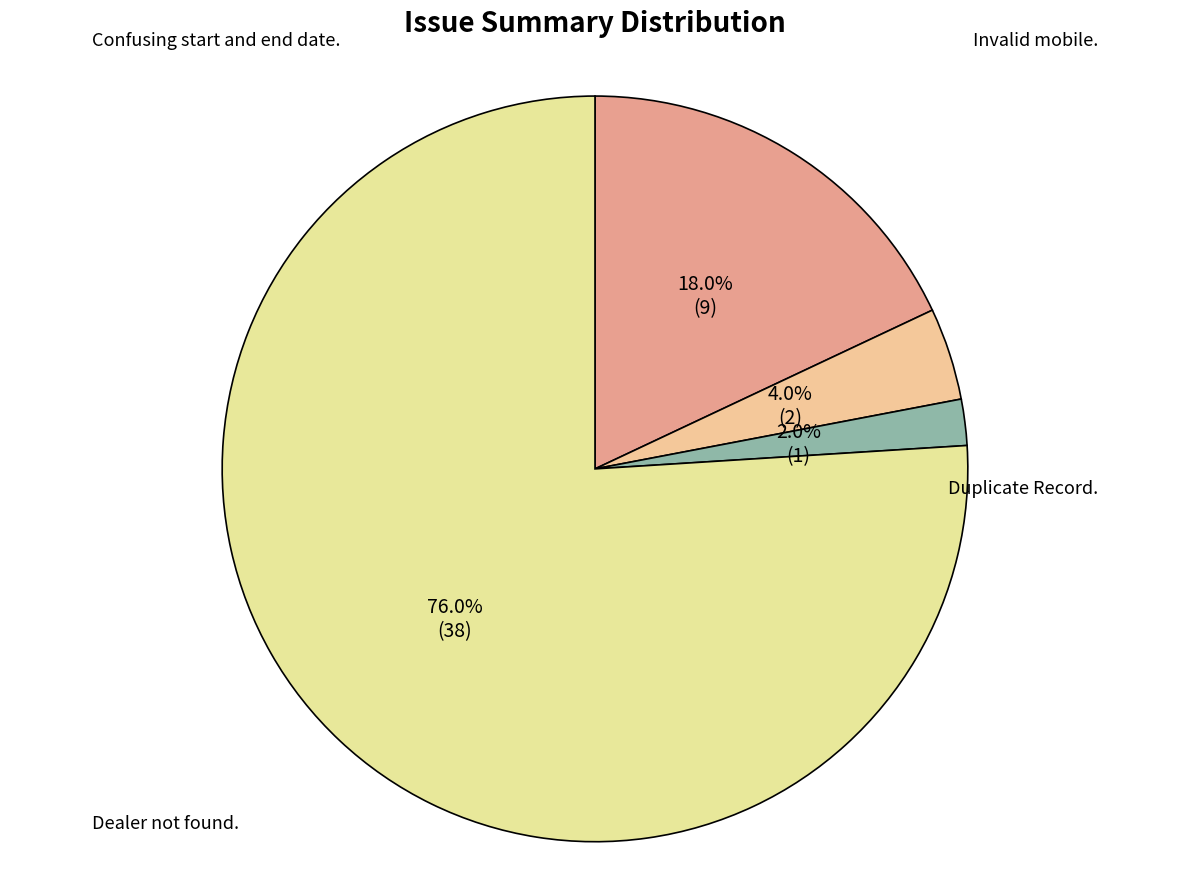

To the nearest percent, what percentage of the pie is Invalid mobile.?

2%